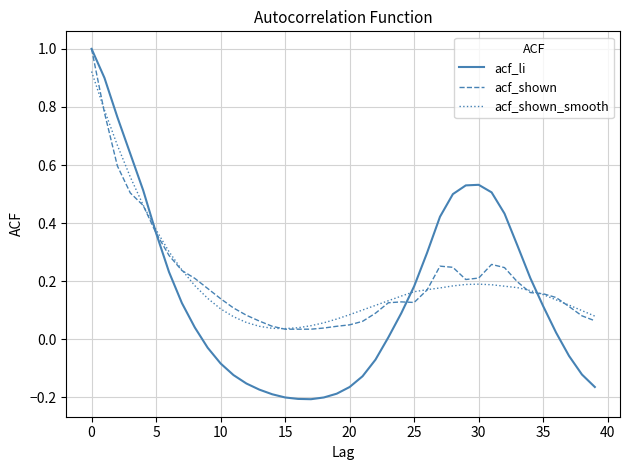

What is the greatest value displayed?

1.0